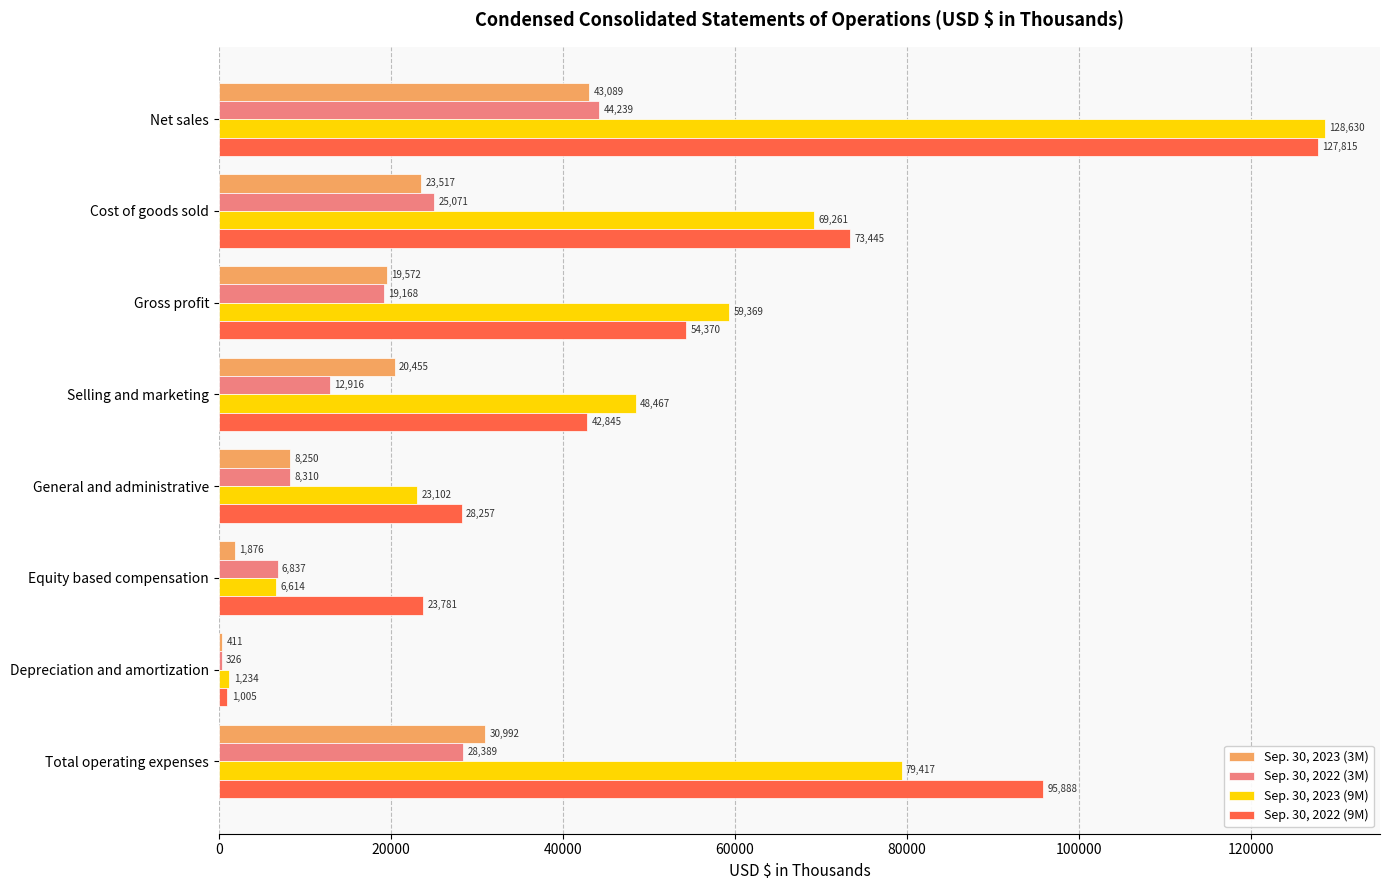

What is the total value across all series at Cost of goods sold?

191294